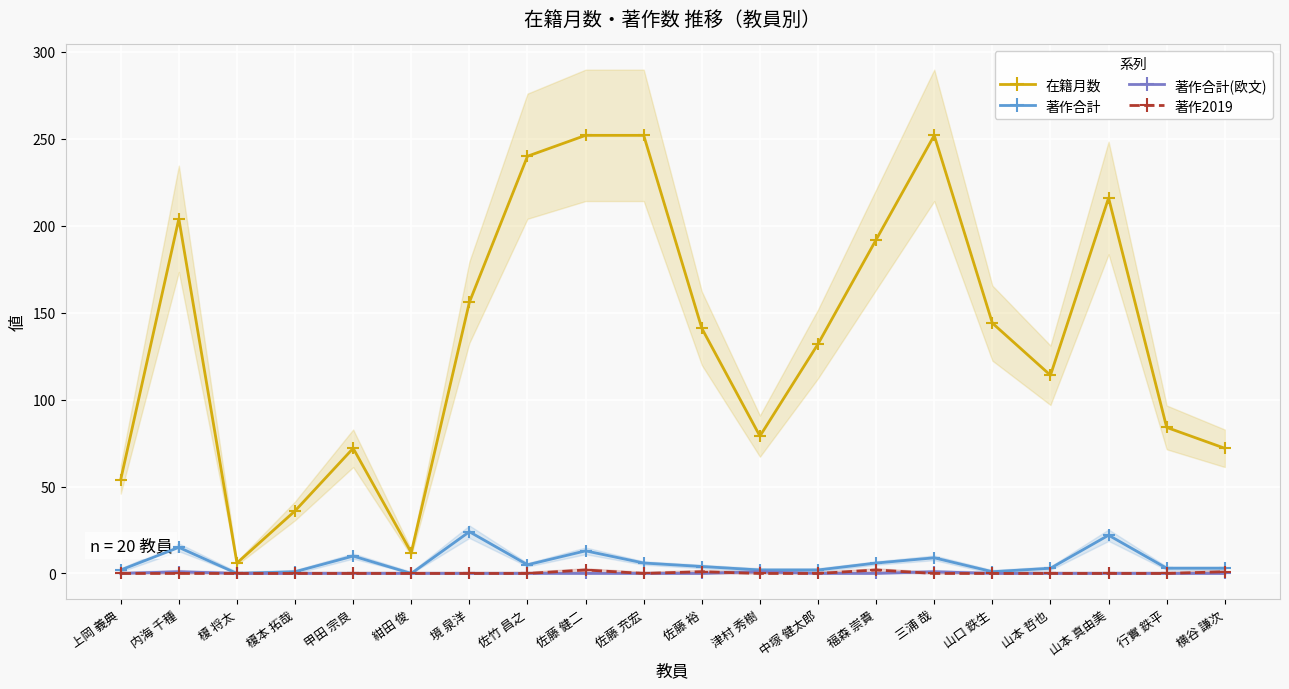

What position from the right is 榎本 拓哉?

17